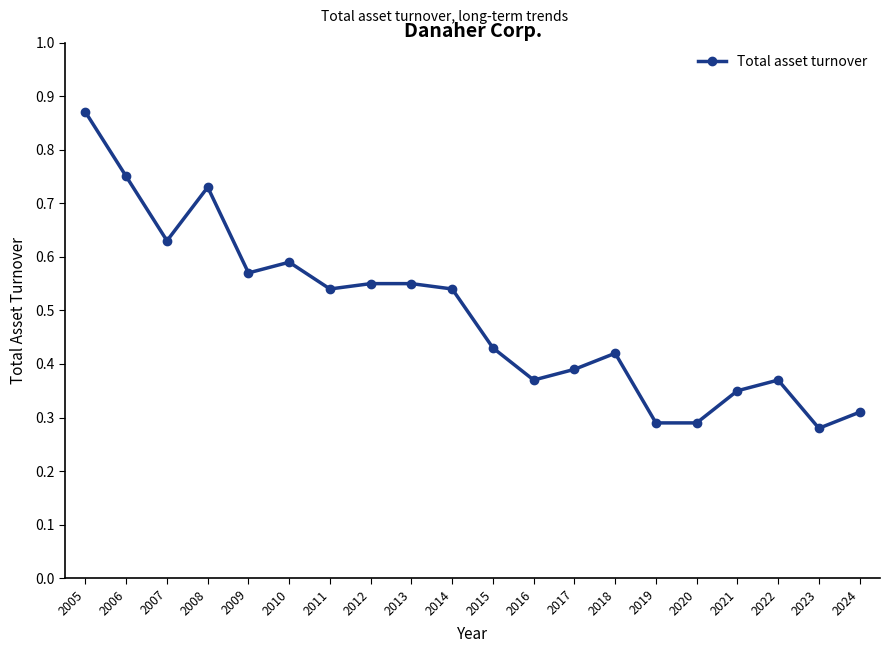

At which category does the chart reach its peak across all series?

2005